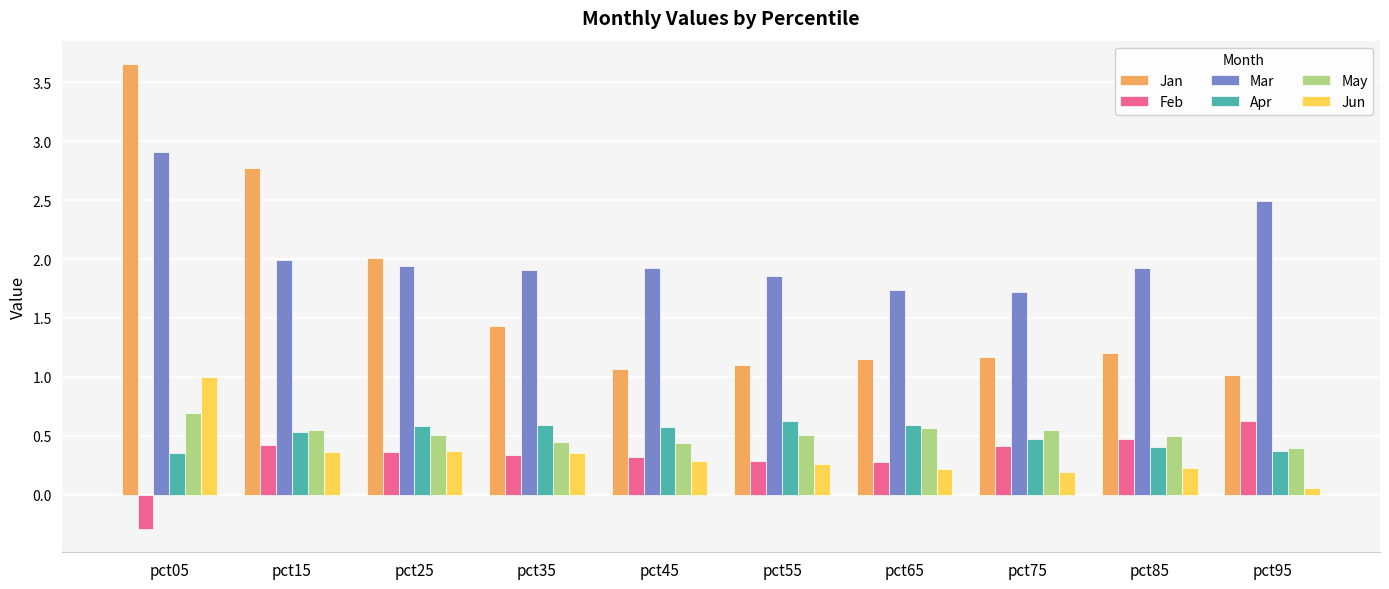

Rank the series at pct05 from highest to lowest value.

Jan, Mar, Jun, May, Apr, Feb